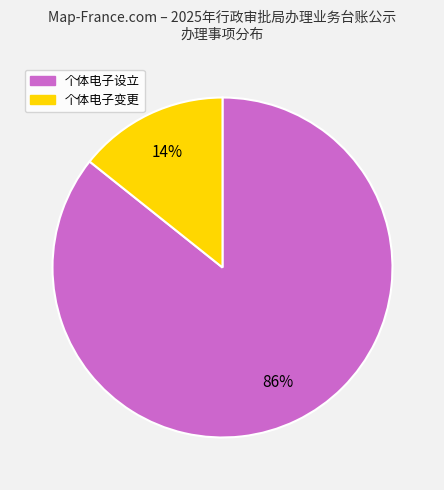

Is there a majority slice in this chart?

Yes